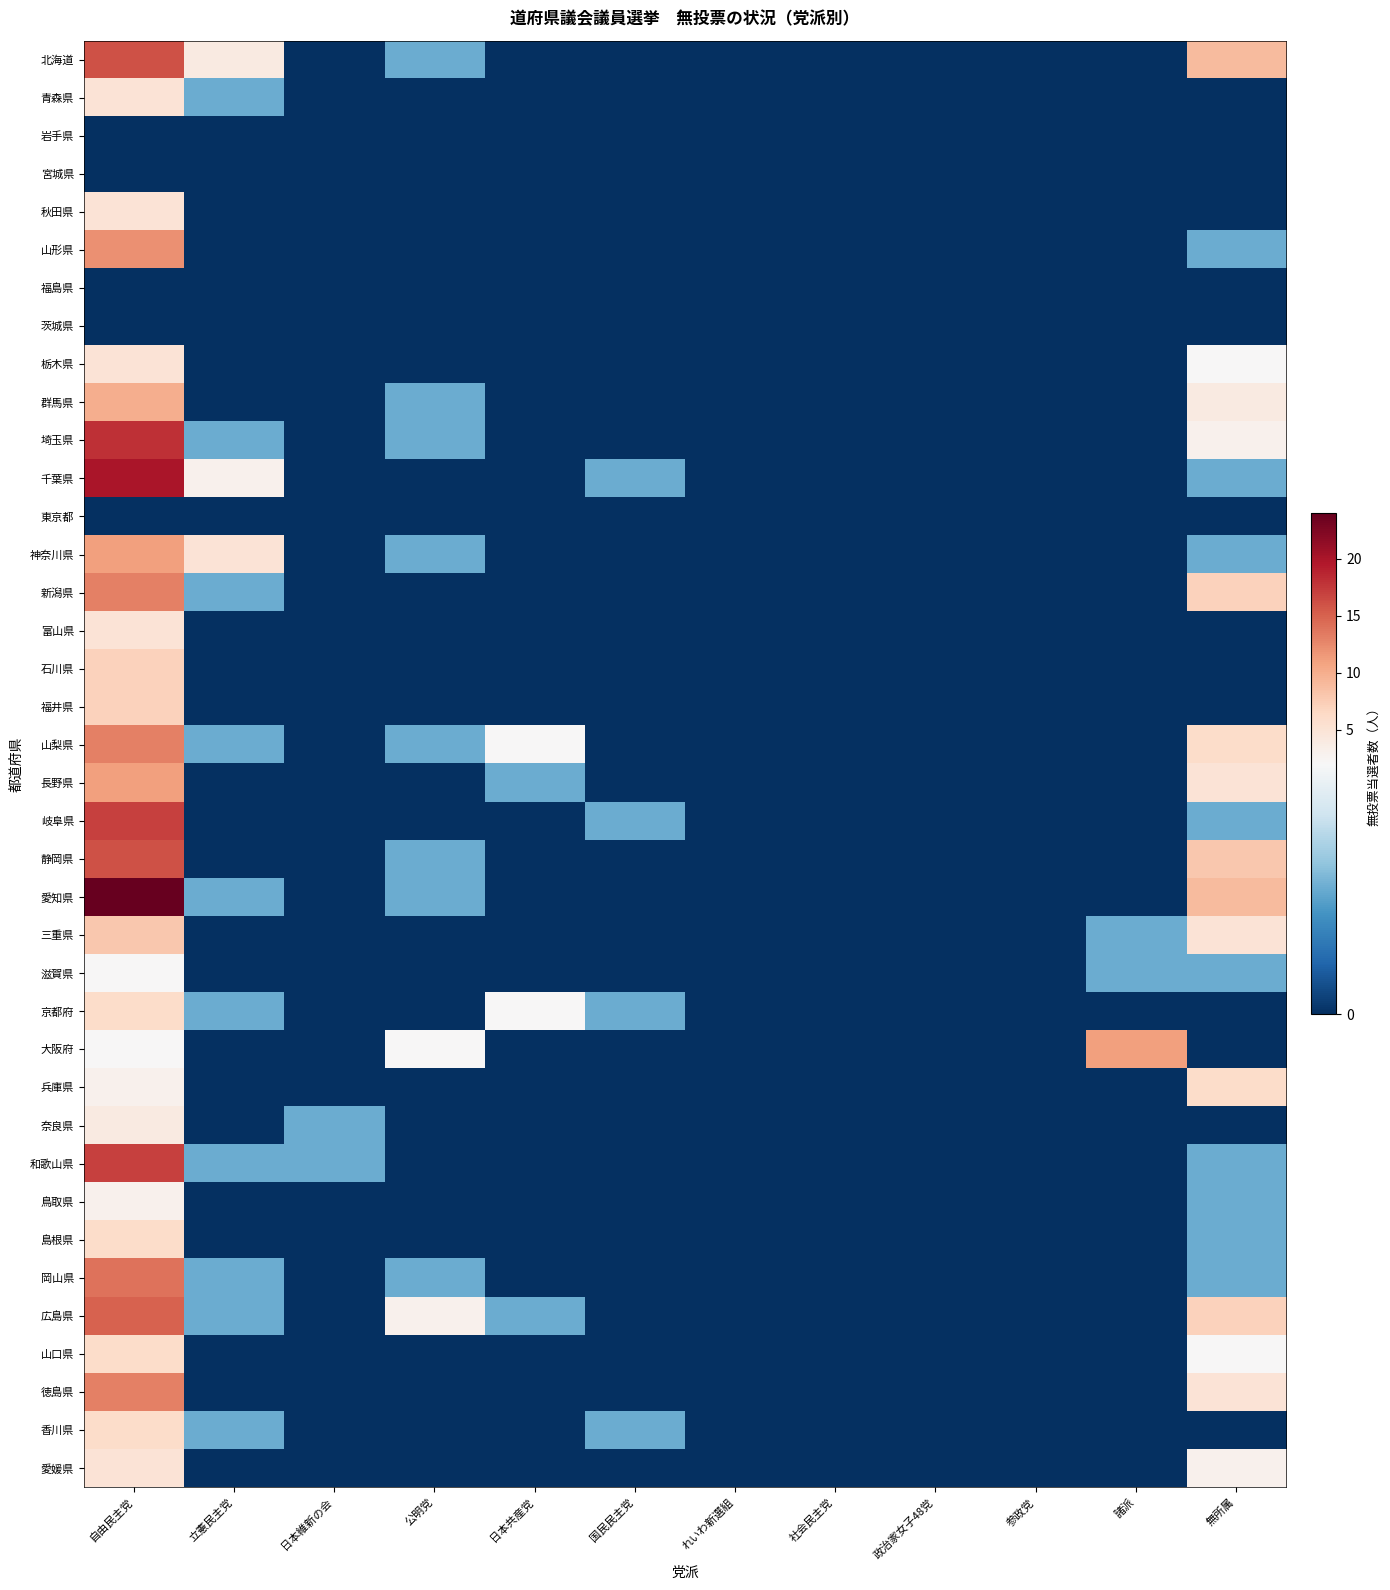

Which series changed the most between 政治家女子48党 and 参政党?

北海道